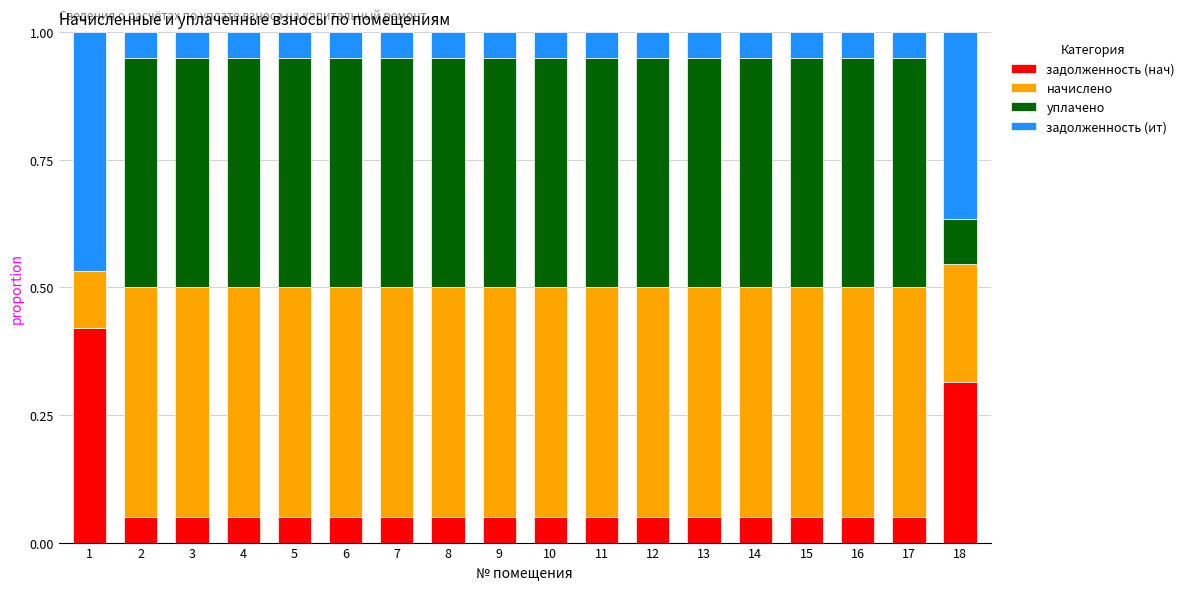

What is the total value across all series at 16?

1.0